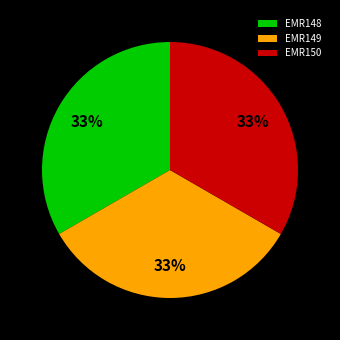

Is EMR150 the majority of the pie?

No